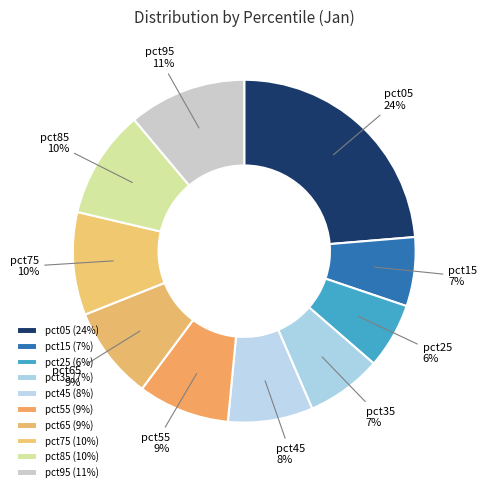

Do pct15 and pct95 together represent more than half of the pie?

No